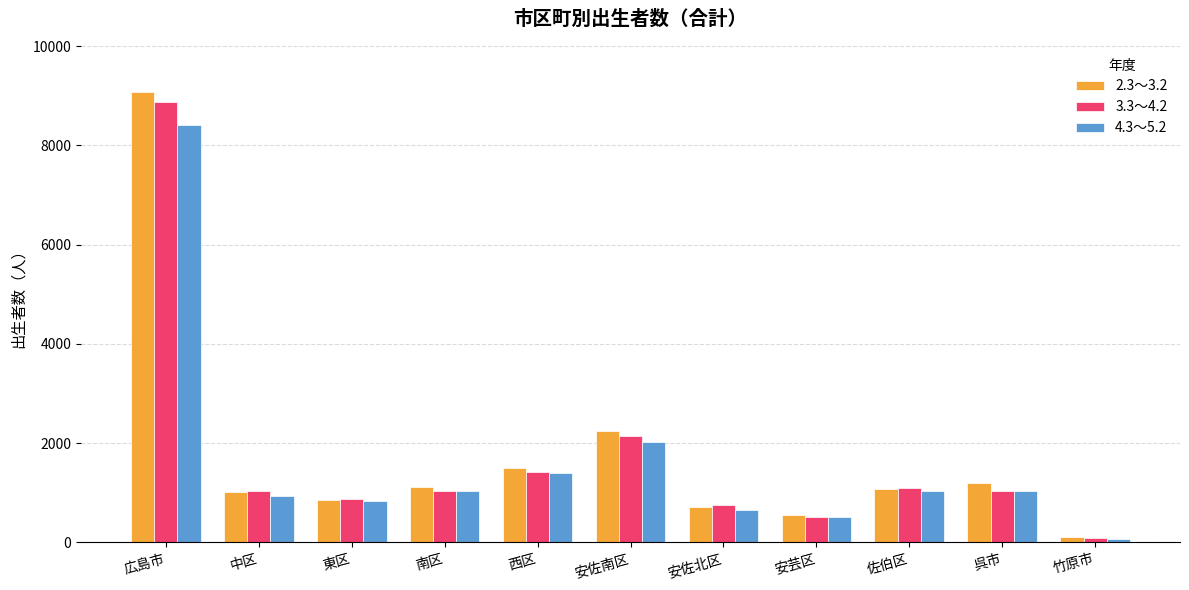

What is the label of the 3rd bar from the right?

佐伯区